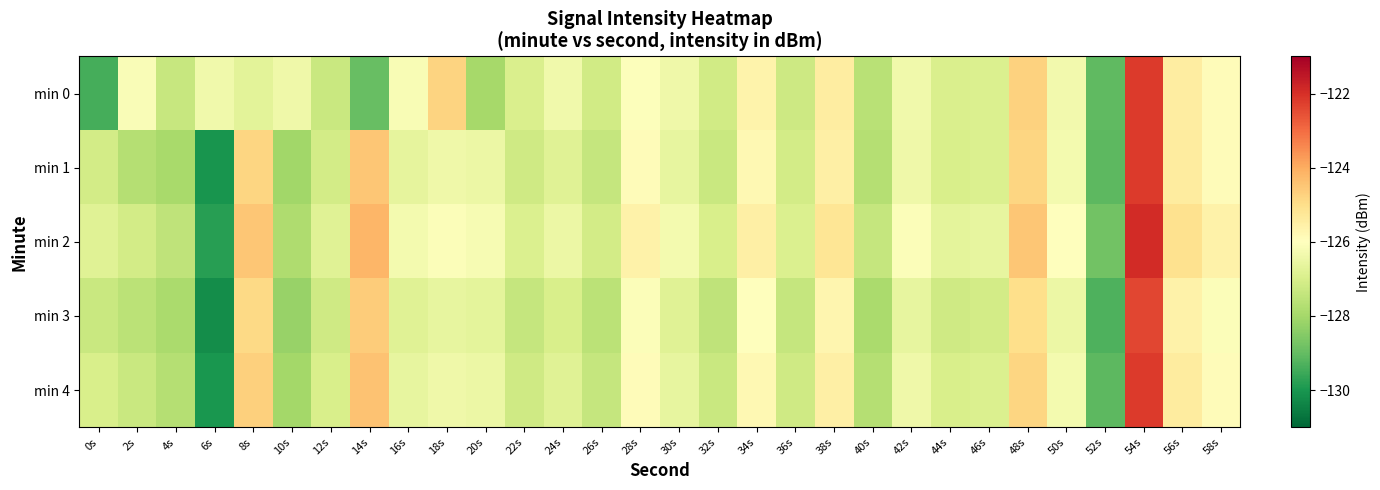

Rank the series by their maximum value, from lowest to highest.

min 3, min 1, min 4, min 0, min 2